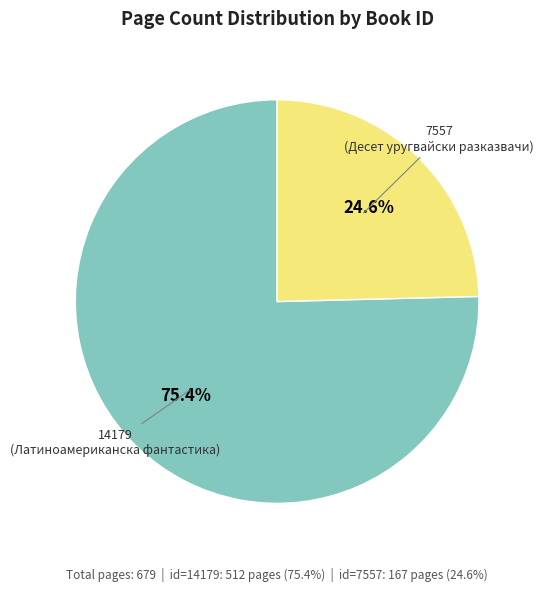

Is 7557 the majority of the pie?

No